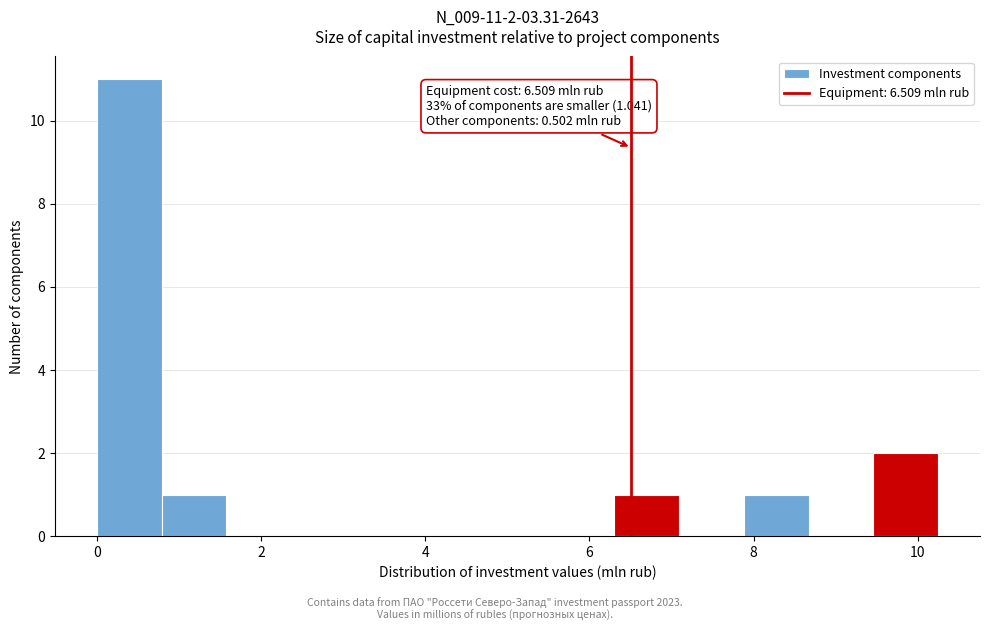

Read against the x-axis, roughly where is the centre of the tallest bar?

0.4